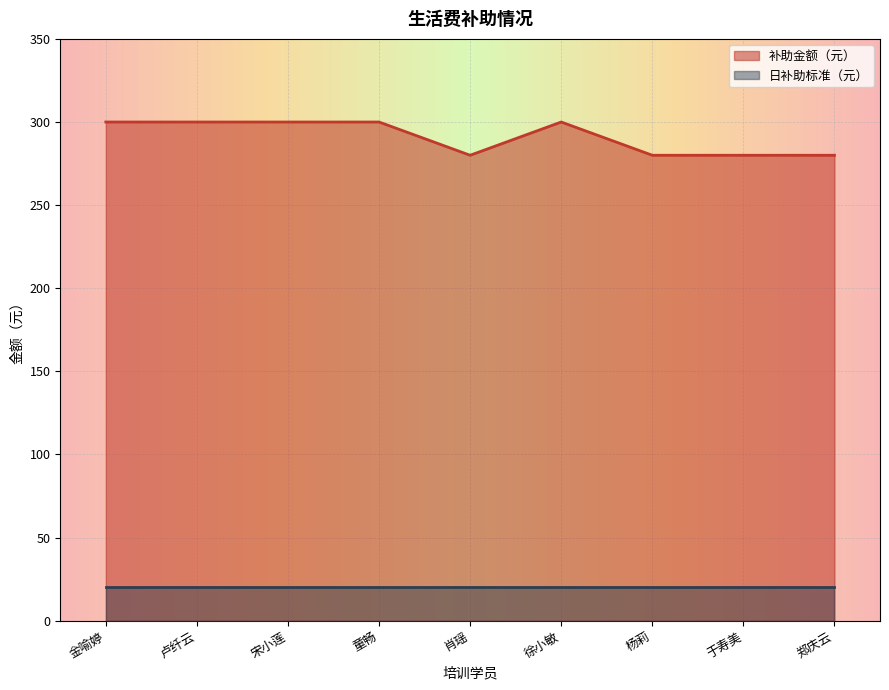

Which has a higher value, 卢纤云 or 郑庆云?

卢纤云